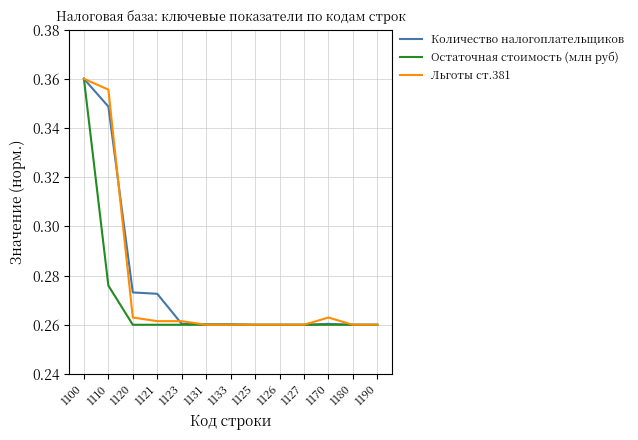

The value of Остаточная стоимость (млн руб) at 1127 is 0.1. True or false?

False